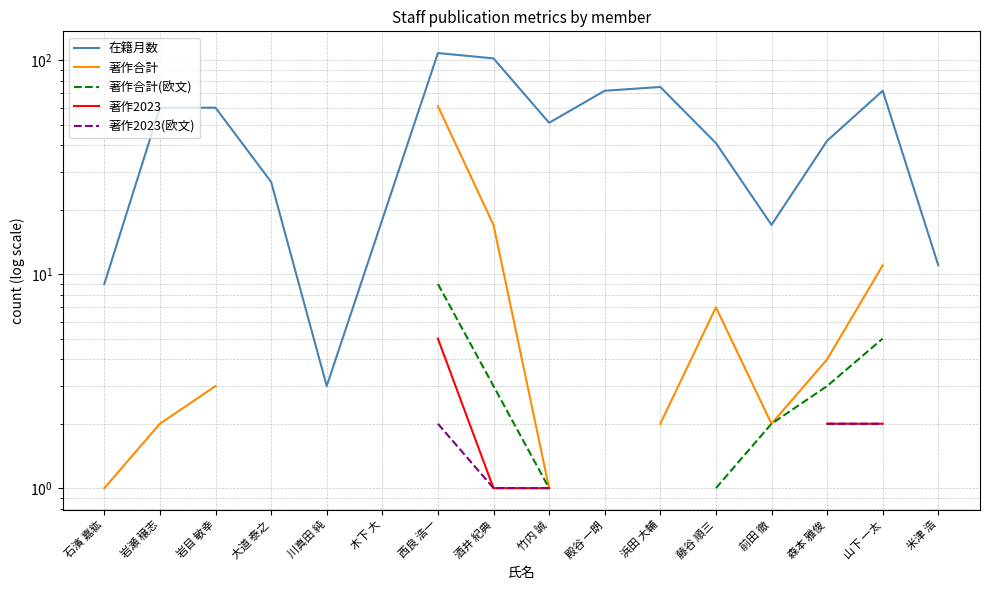

How many values in 著作合計(欧文) are above zero?

7